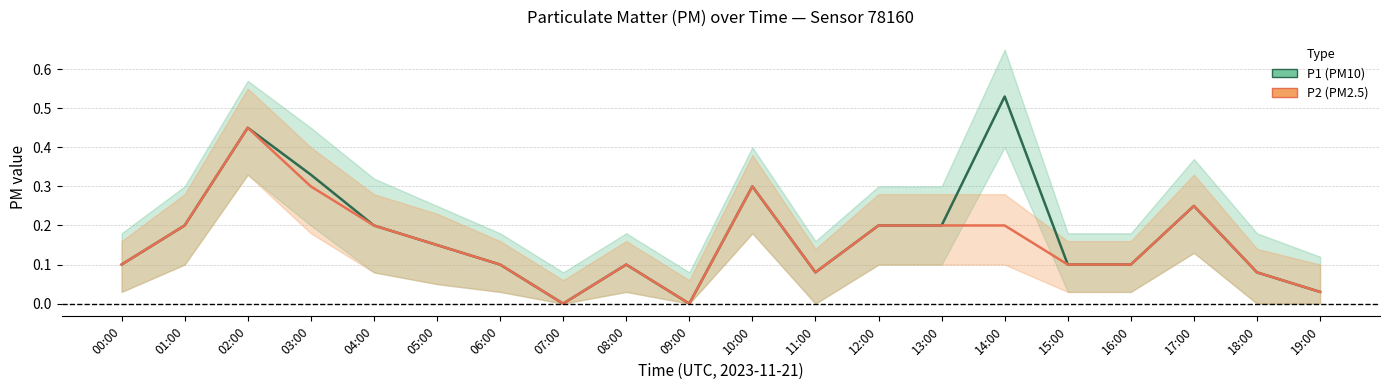

What are all the series names shown in the legend?

P1 (PM10), P2 (PM2.5)